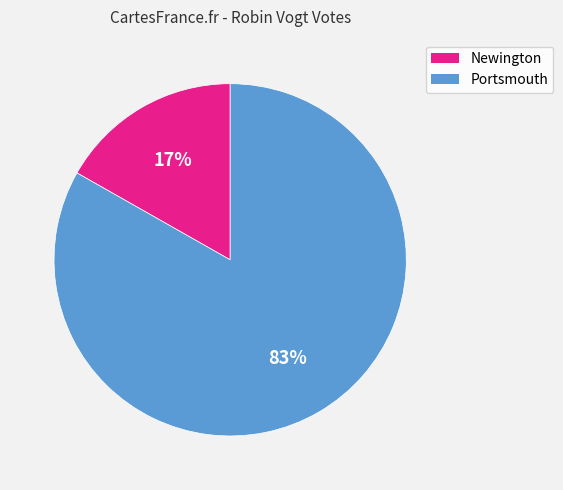

Does any single category account for the majority?

Yes